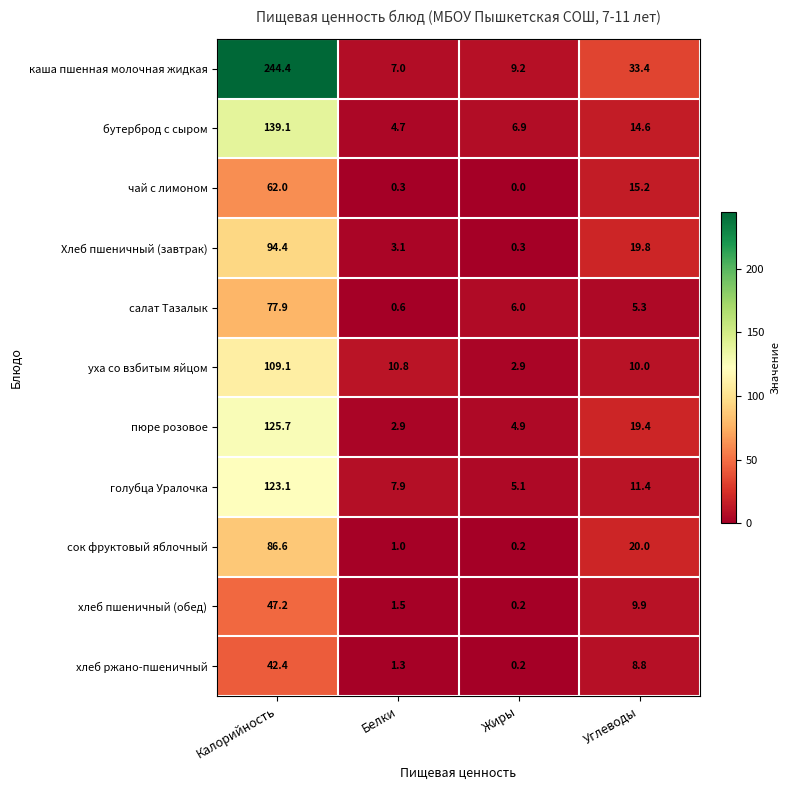

Rank the categories by голубца Уралочка value from lowest to highest.

Жиры, Белки, Углеводы, Калорийность